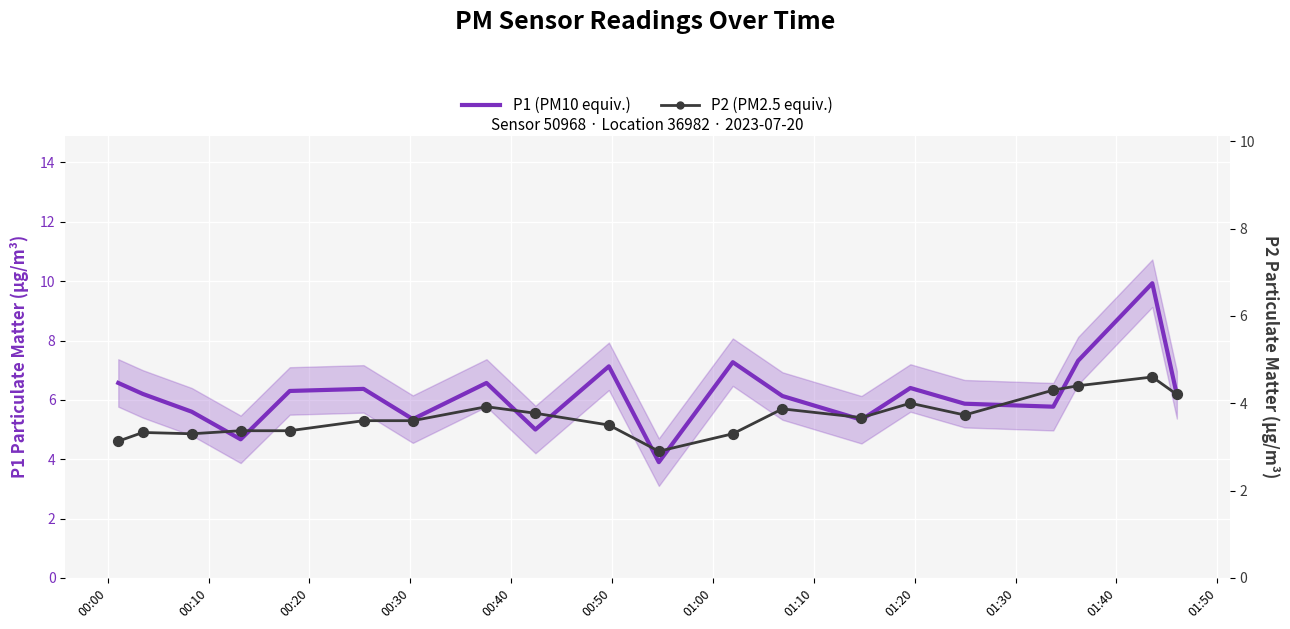

Which series contains the lowest Y value?

P2 (PM2.5 equiv.)